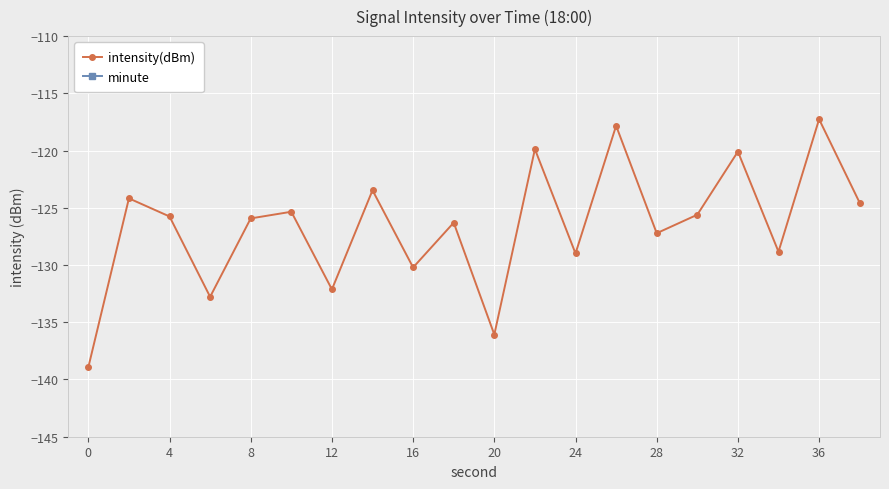

List the series in order of their peak value, highest first.

minute, intensity(dBm)